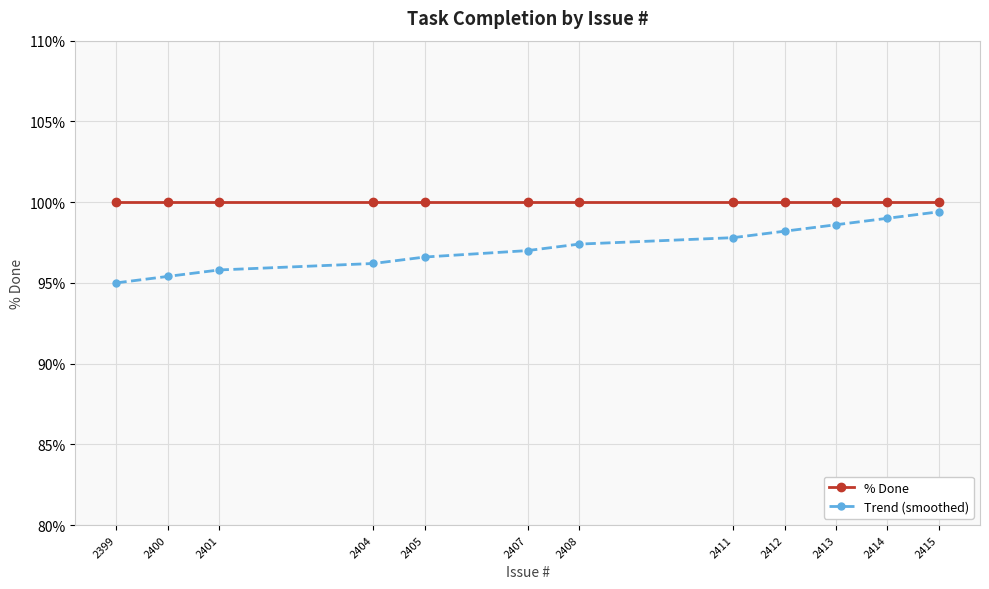

What is the maximum value shown in the chart?

100.0